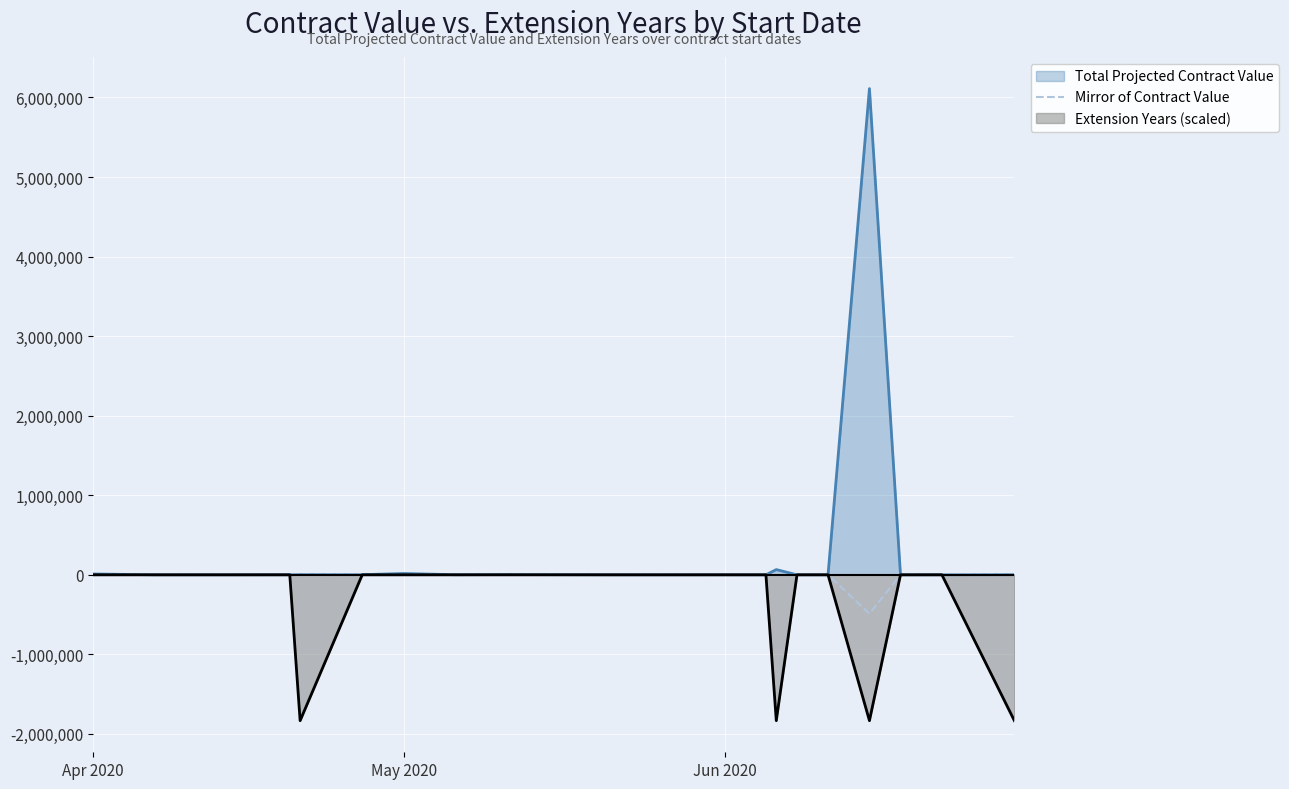

How many categories are shown in the chart?

21